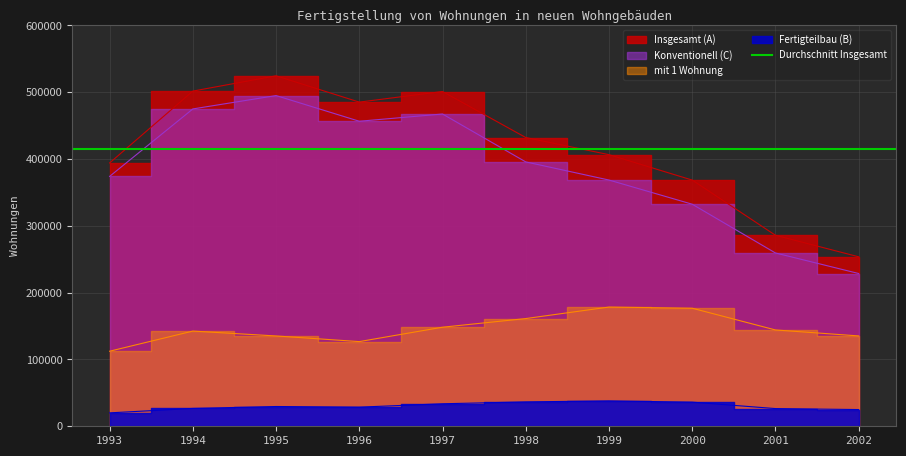

Reading left to right, transcribe all the data shown in this chart.

Insgesamt (A): 394120	501728	524606	485249	501120	432237	406567	368531	285925	253700
Fertigteilbau (B): 20078	26702	29586	28649	33688	36510	37980	36125	26496	25030
Konventionell (C): 374042	475026	495020	456600	467432	395727	368587	332406	259429	228670
mit 1 Wohnung: 112346	142498	135199	126754	148286	161231	178463	176717	144186	135246